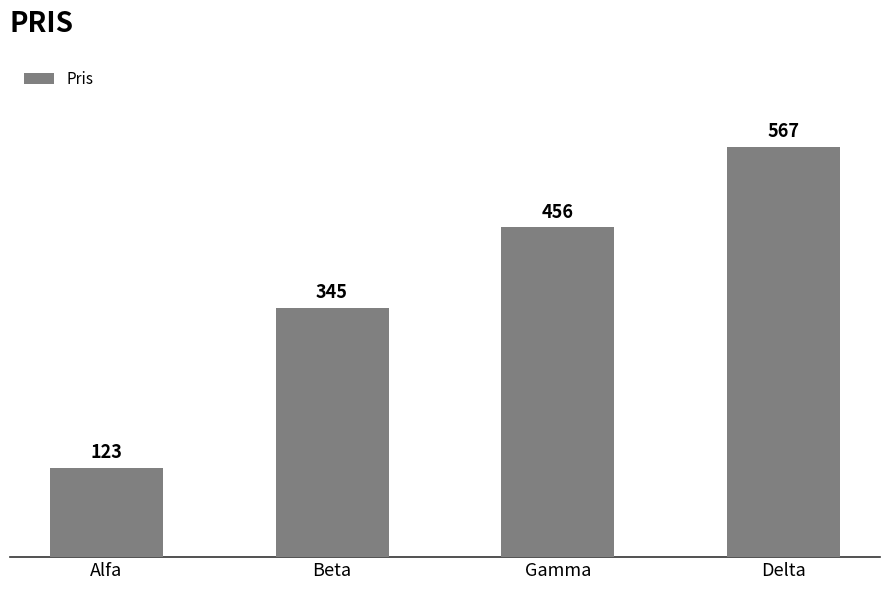

What is the sum of all values?

1491